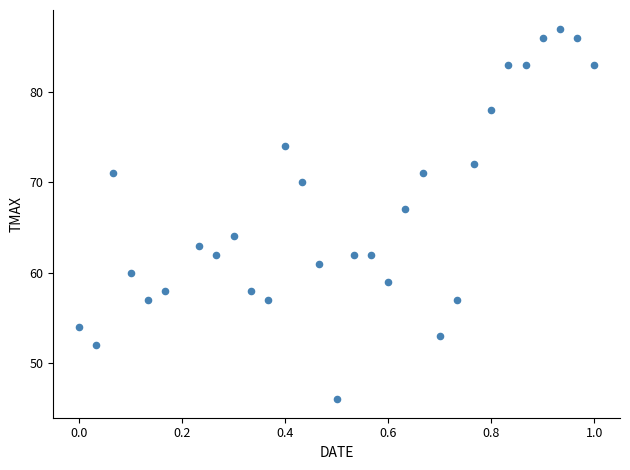

What Y value in the scatter plot is closest to 66?

67